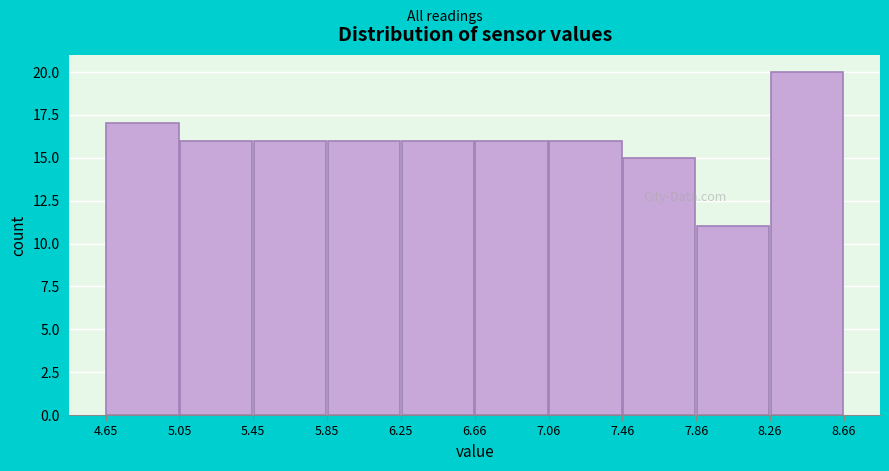

Reading left to right, transcribe this chart: for each bar, give the range it covers on the x-axis and its height. The values are not printed on the chart, so give them approximately, as read against the axis.

4.65 to 5.05: 17
5.05 to 5.45: 16
5.45 to 5.85: 16
5.85 to 6.25: 16
6.25 to 6.66: 16
6.66 to 7.06: 16
7.06 to 7.46: 16
7.46 to 7.86: 15
7.86 to 8.26: 11
8.26 to 8.66: 20